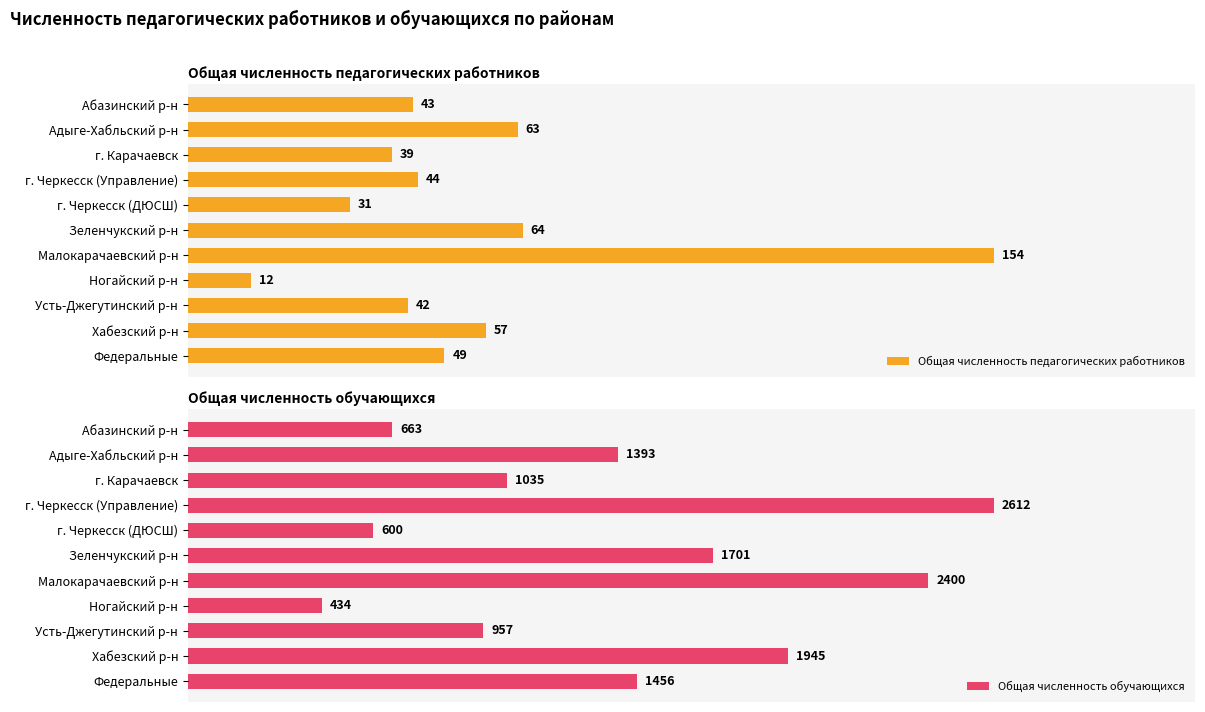

List the labels in order of Общая численность обучающихся value, smallest first.

Ногайский р-н, г. Черкесск (ДЮСШ), Абазинский р-н, Усть-Джегутинский р-н, г. Карачаевск, Адыге-Хабльский р-н, Федеральные, Зеленчукский р-н, Хабезский р-н, Малокарачаевский р-н, г. Черкесск (Управление)